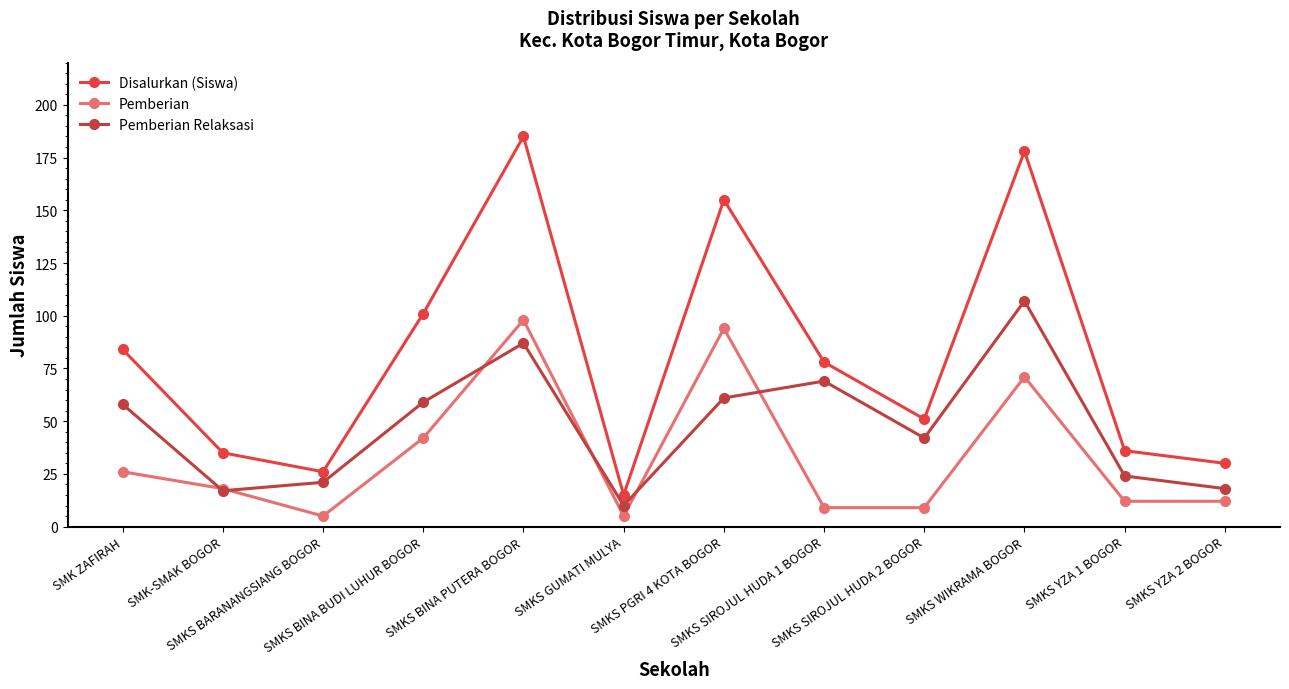

At which label is Disalurkan (Siswa) closest to 100?

SMKS BINA BUDI LUHUR BOGOR